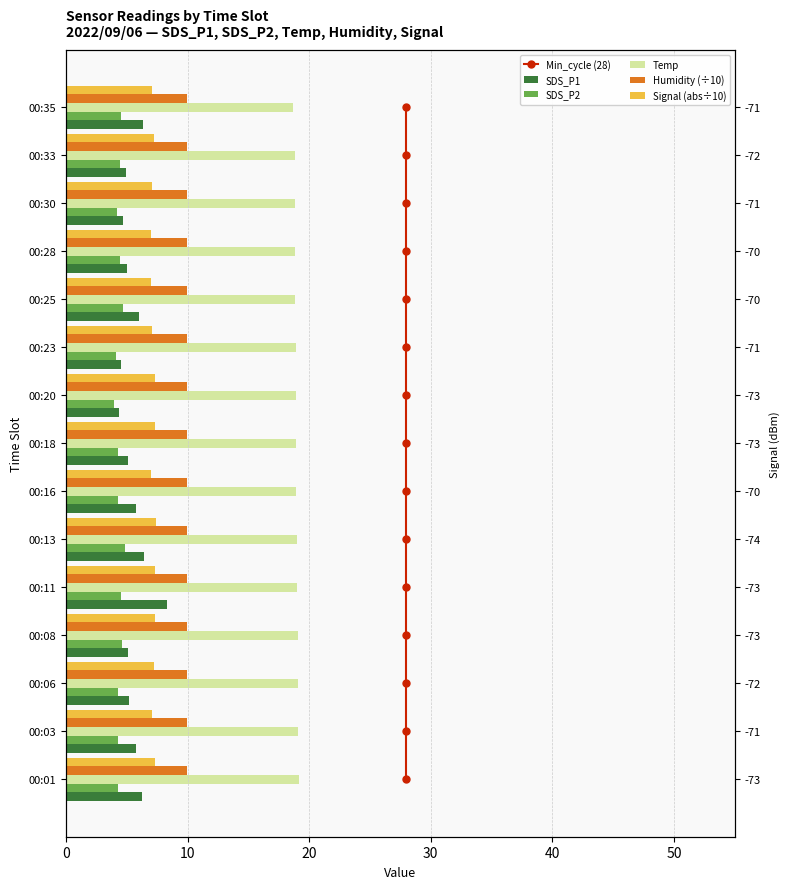

What is the difference between the maximum and second lowest values in the Signal (abs÷10) series?

0.4